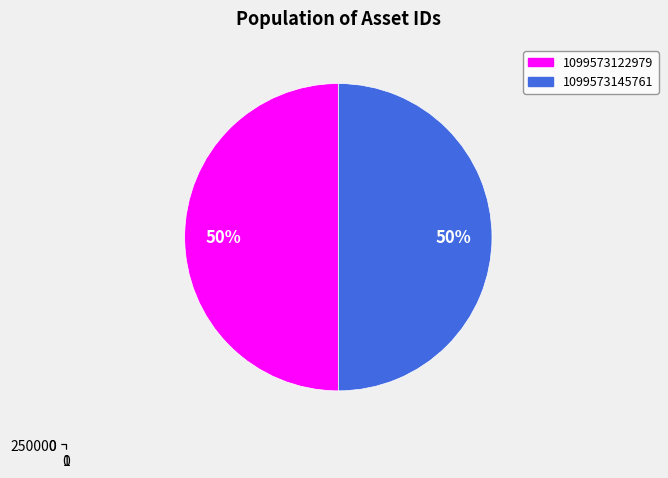

True or false: 1099573145761 accounts for 62% of the total.

False